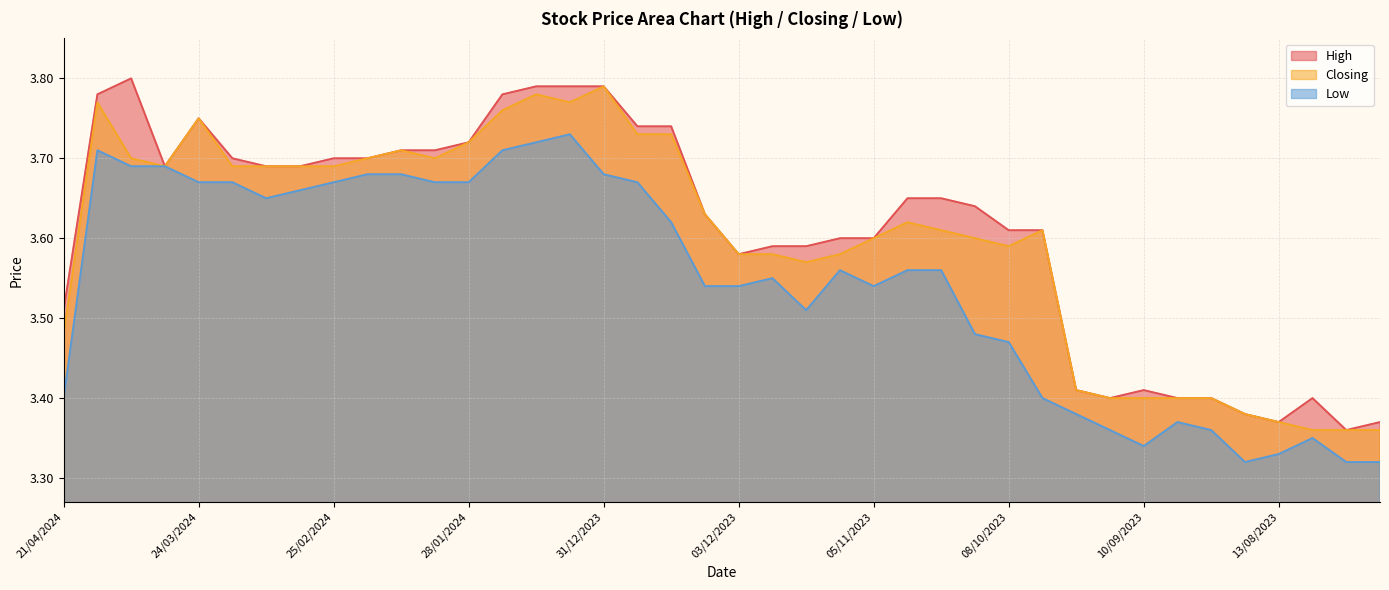

Which series has the widest spread of values?

High